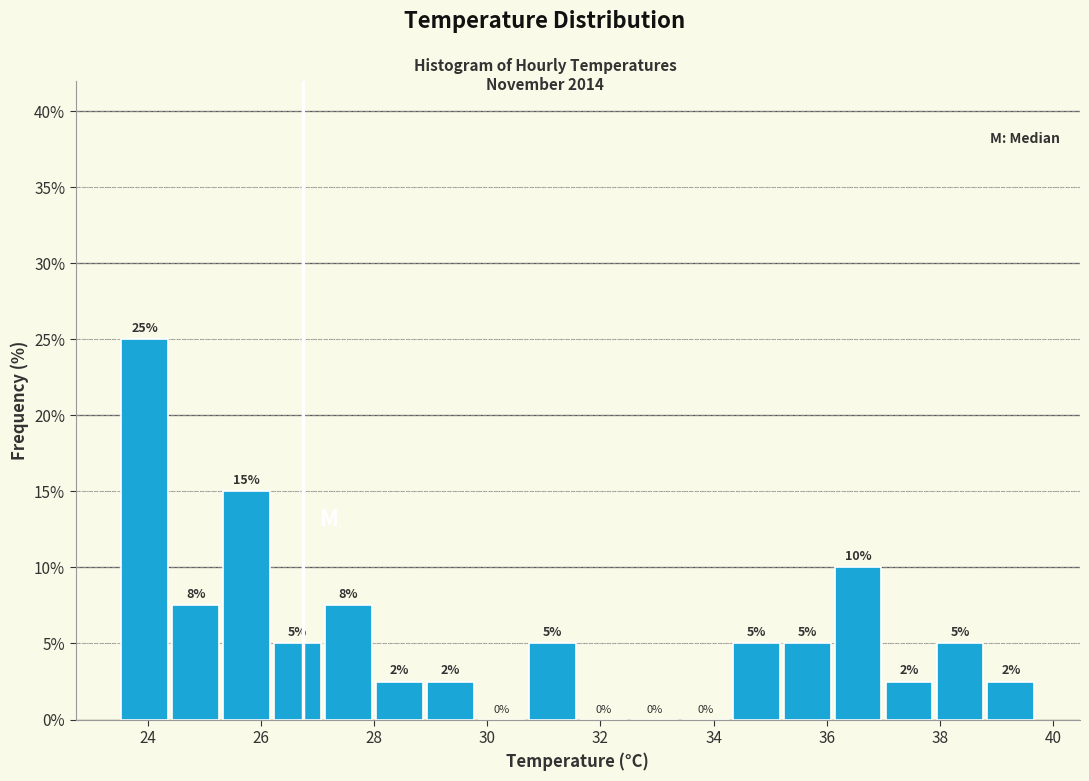

Which range on the x-axis has the tallest bar?

23.5 to 24.4